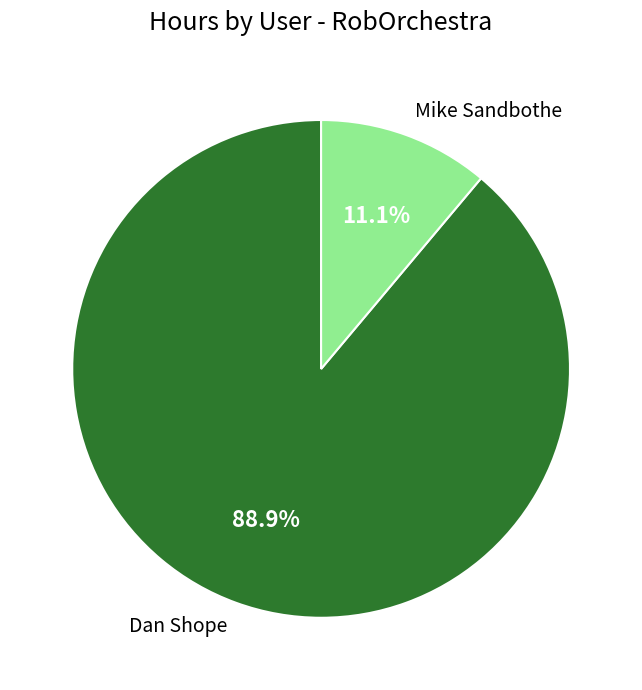

To the nearest percent, what percentage of the pie is Mike Sandbothe?

11%